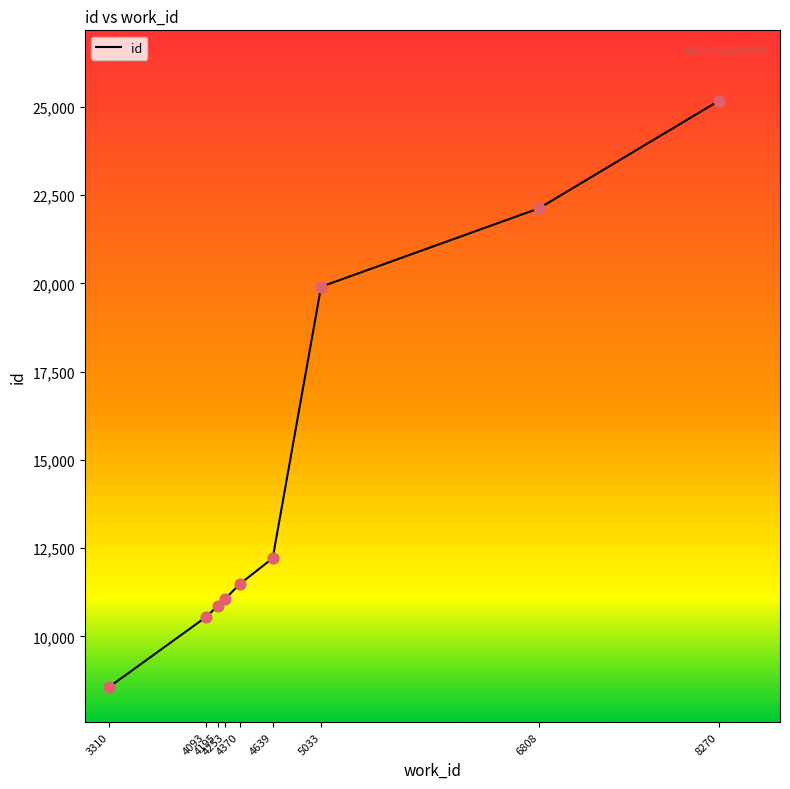

Between 5033 and 4093, which is larger?

5033